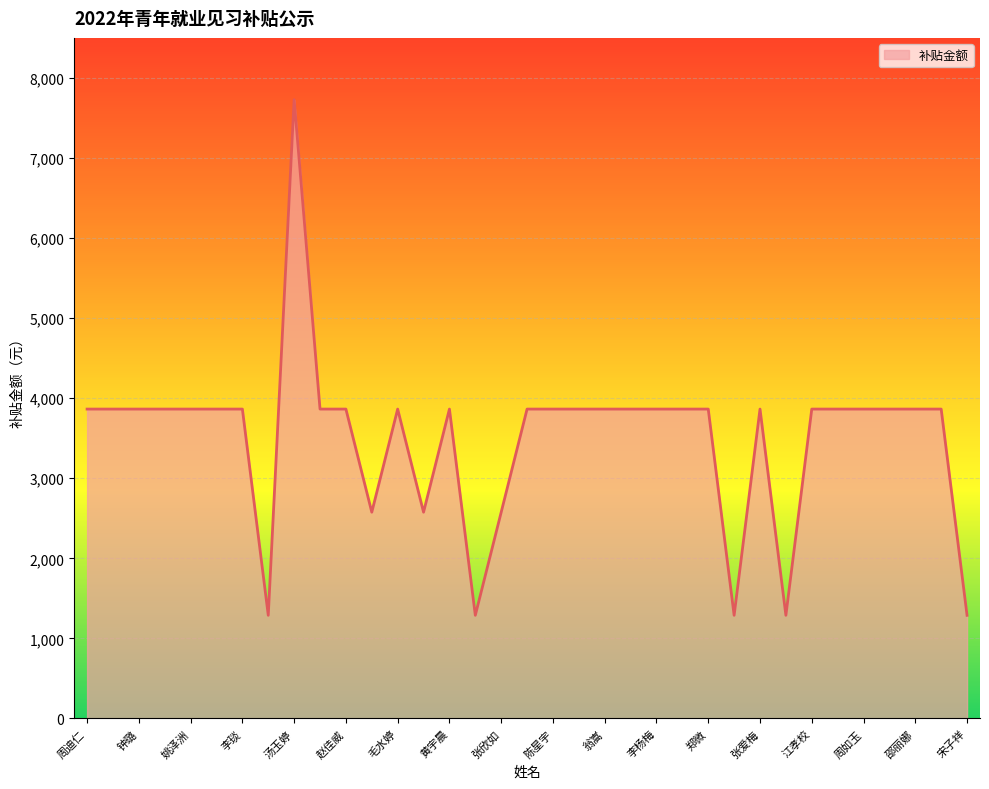

What is the smallest value displayed?

1288